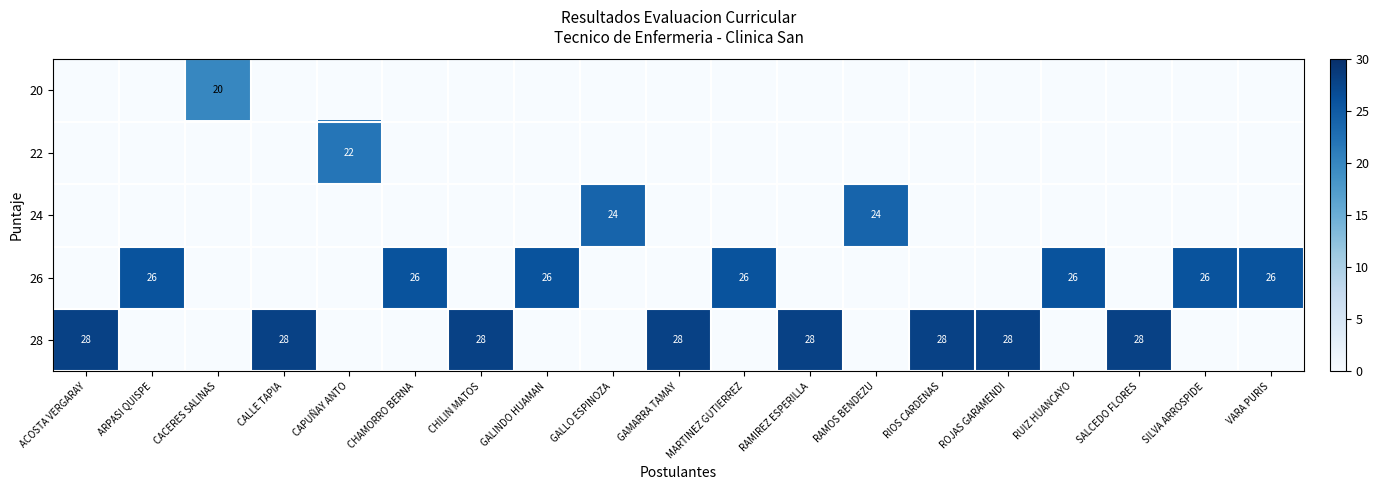

What is the difference between the highest and lowest values at RUIZ HUANCAYO?

26